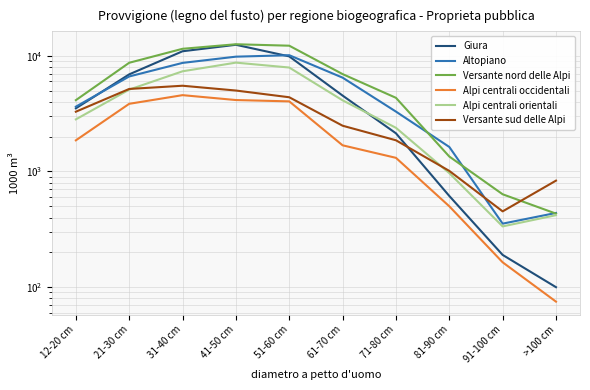

True or false: Altopiano and Giura cross at least once.

True